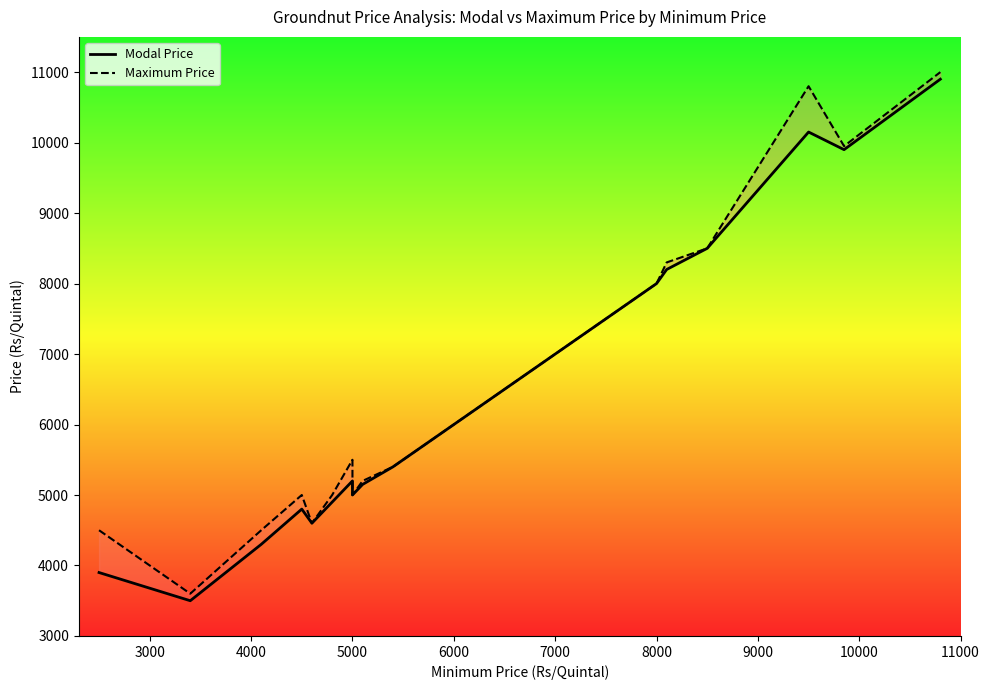

True or false: Maximum Price and Modal Price cross at least once.

False